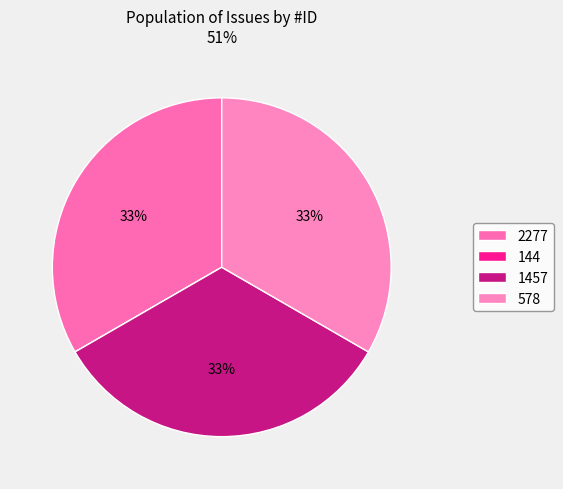

How many slices are in this pie chart?

4